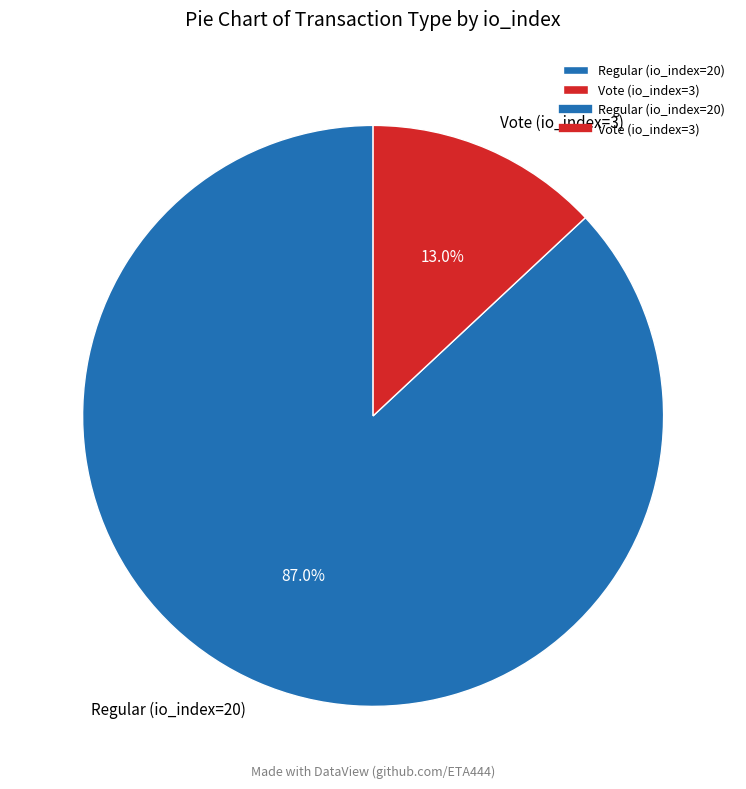

To the nearest percent, what is the combined percentage of Regular (io_index=20) and Vote (io_index=3)?

100%